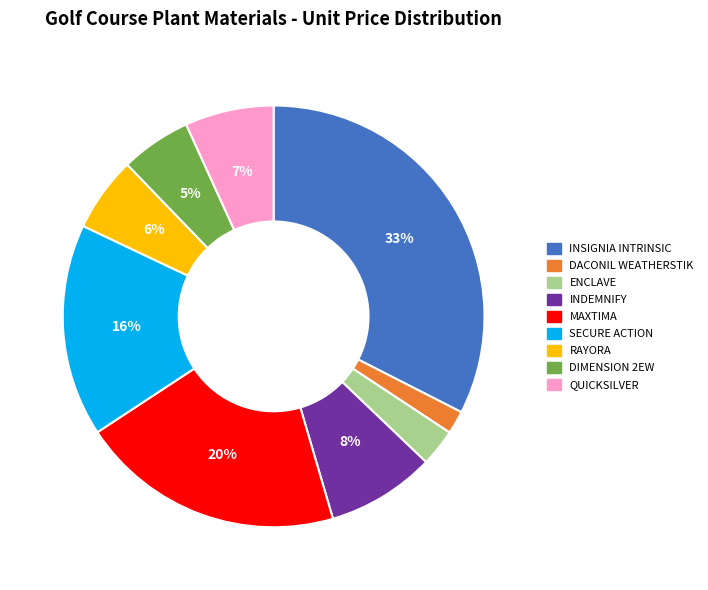

Is the sum of RAYORA and DACONIL WEATHERSTIK greater than half?

No